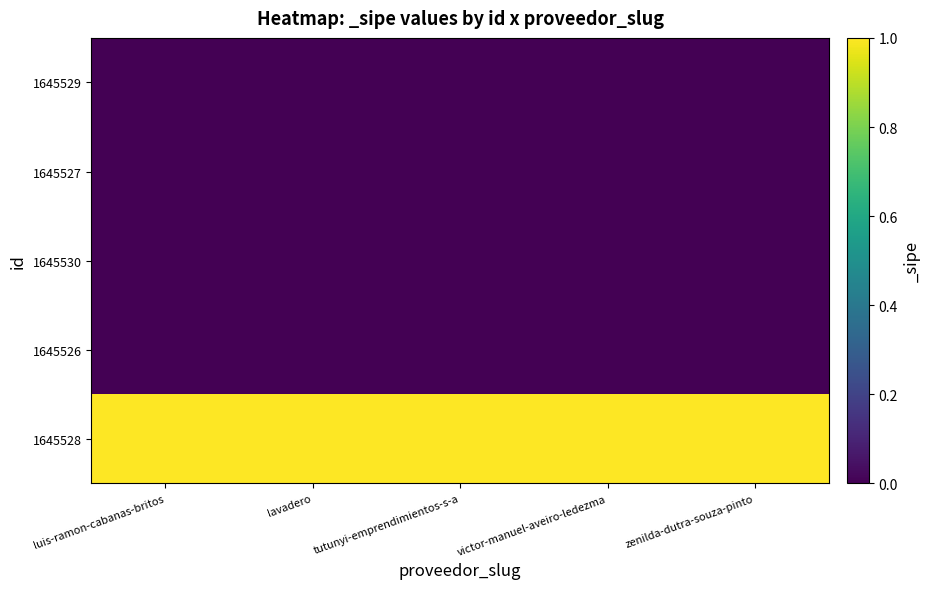

What is the total value across all series at tutunyi-emprendimientos-s-a?

1